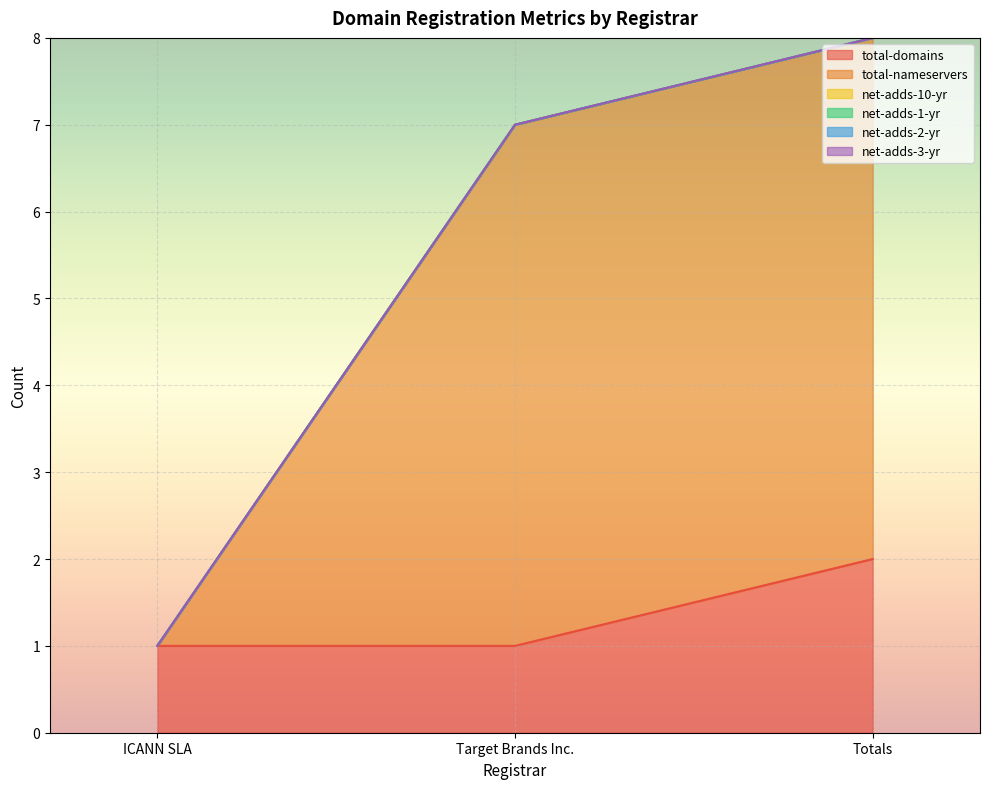

What is the spread (max minus min) of values at Totals?

6